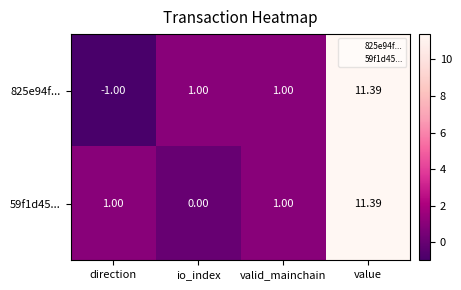

At which category does the chart reach its peak across all series?

value